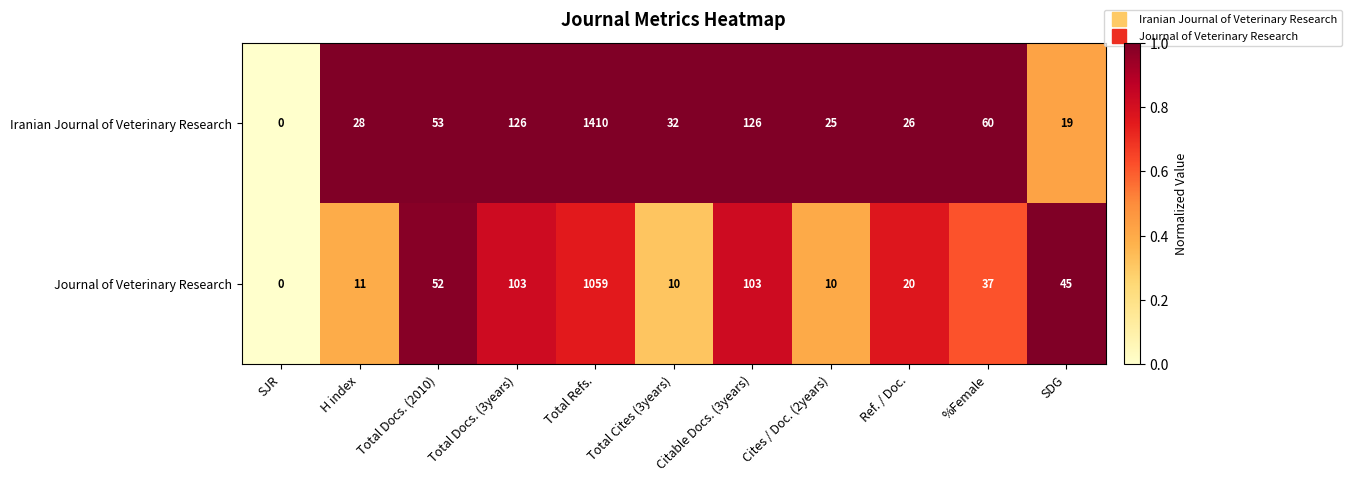

Which category has the lowest value across all series?

SJR